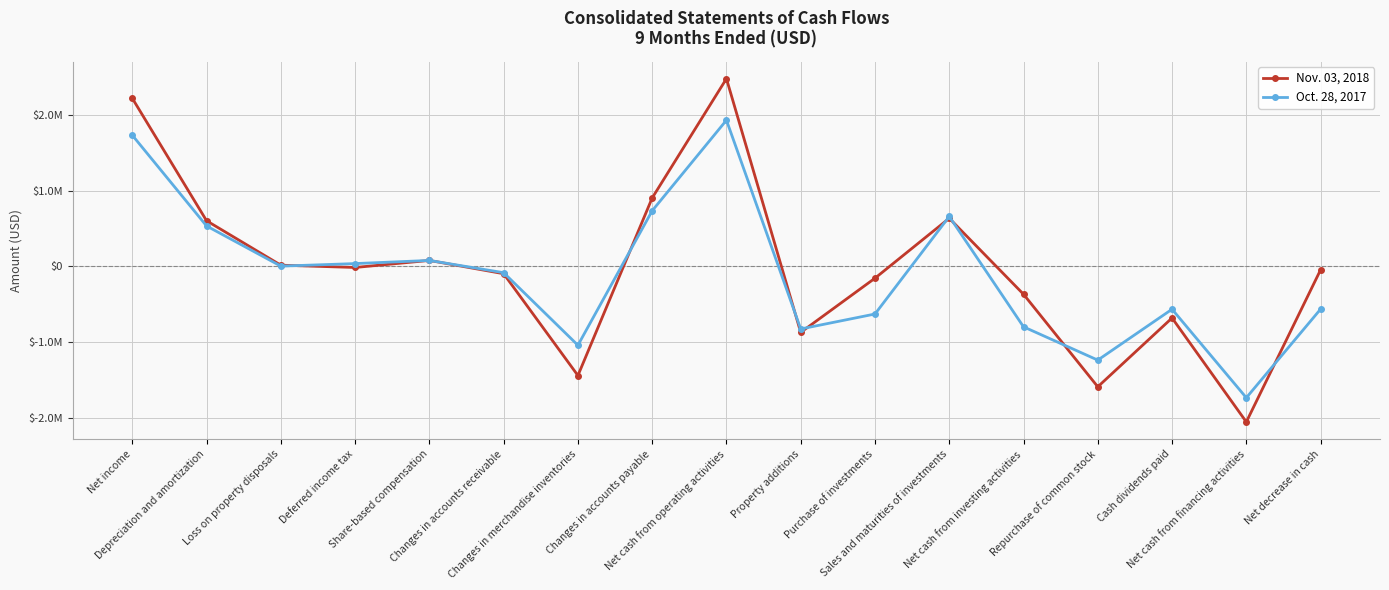

How many interior local valleys does the Oct. 28, 2017 series have?

5